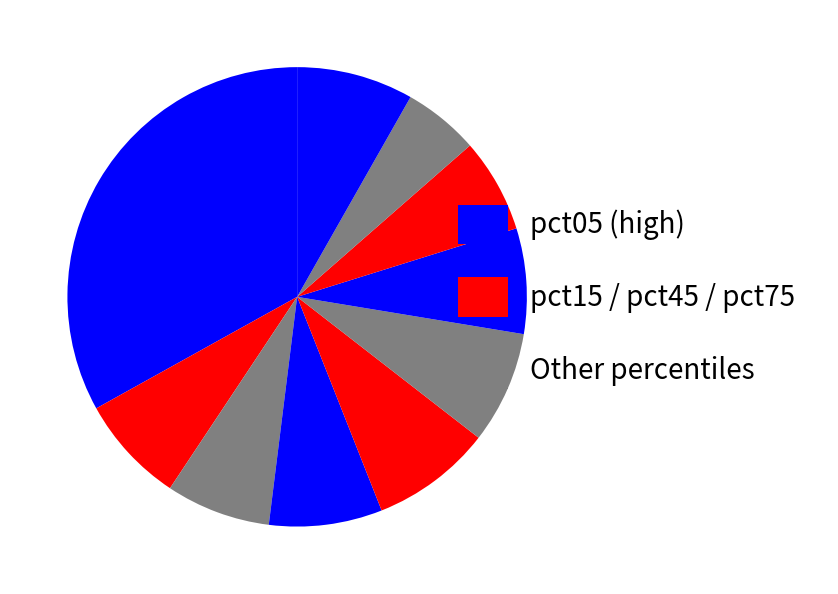

Is there any slice that represents more than half of the pie?

No